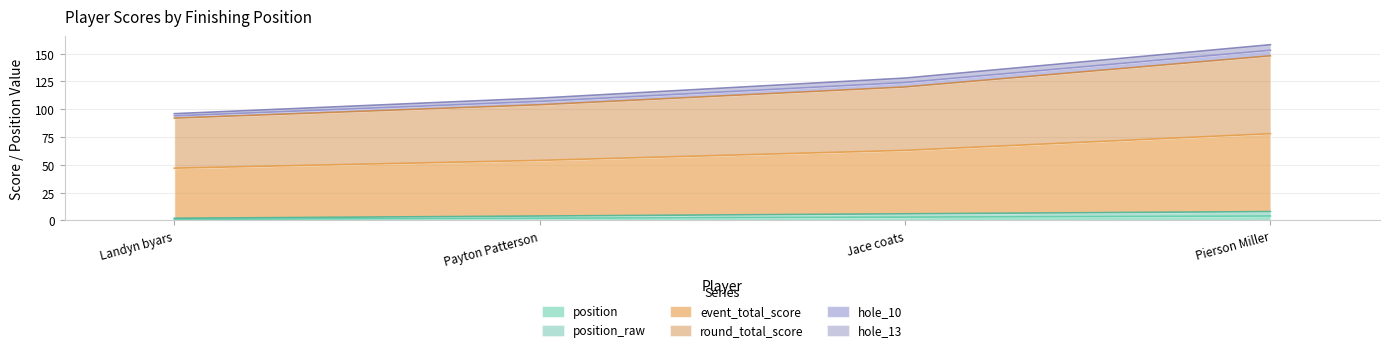

Rank the series at Payton Patterson from highest to lowest value.

hole_13, round_total_score, event_total_score, hole_10, position_raw, position